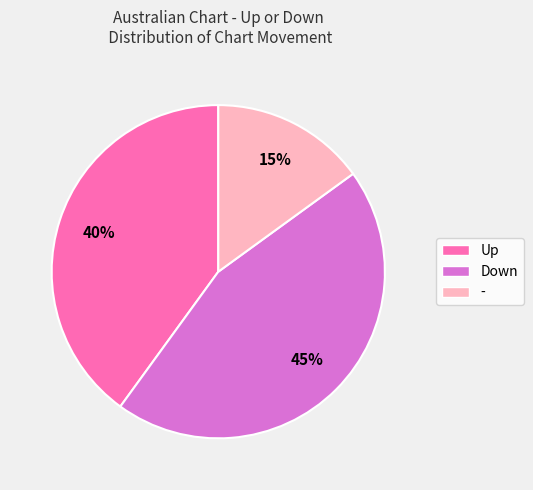

To the nearest percent, what is the average slice percentage?

33%